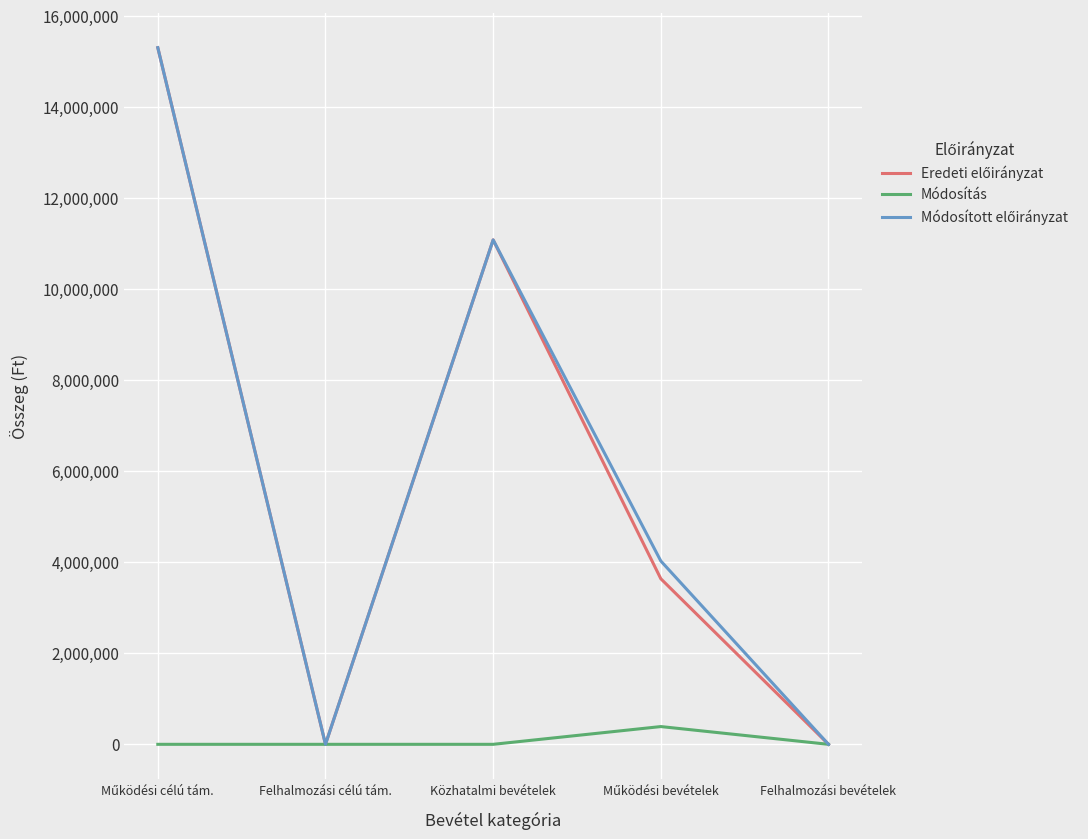

The value of Módosítás at Felhalmozási bevételek is 0. True or false?

True